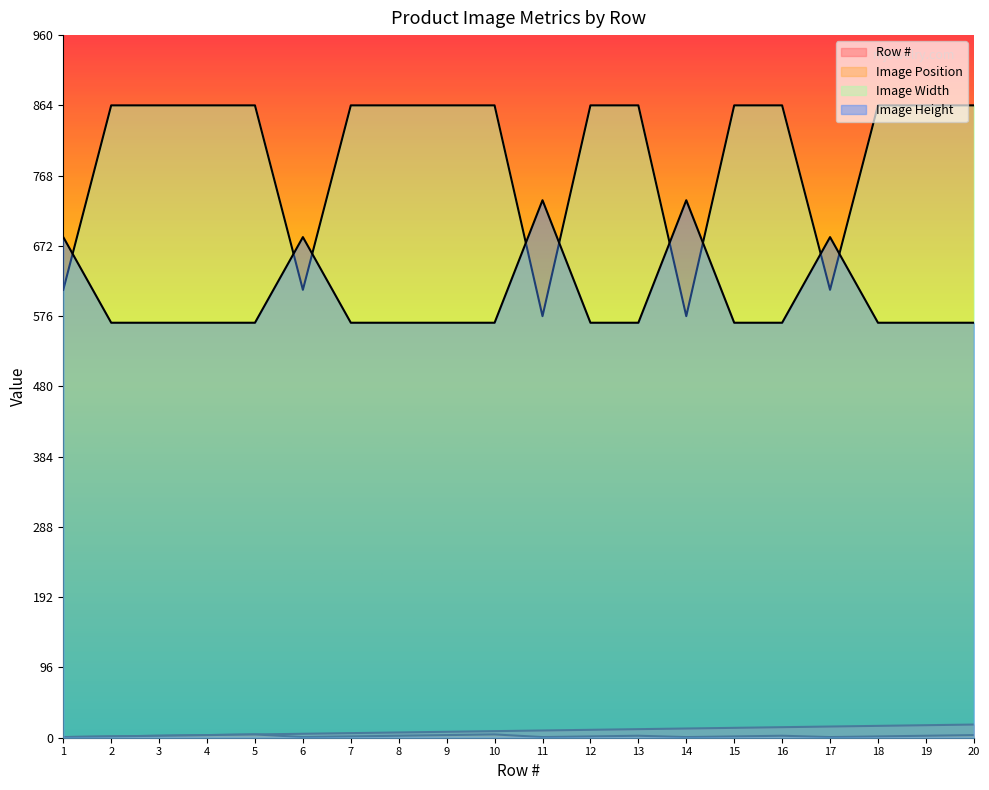

True or false: Row # and Image Height cross at least once.

False